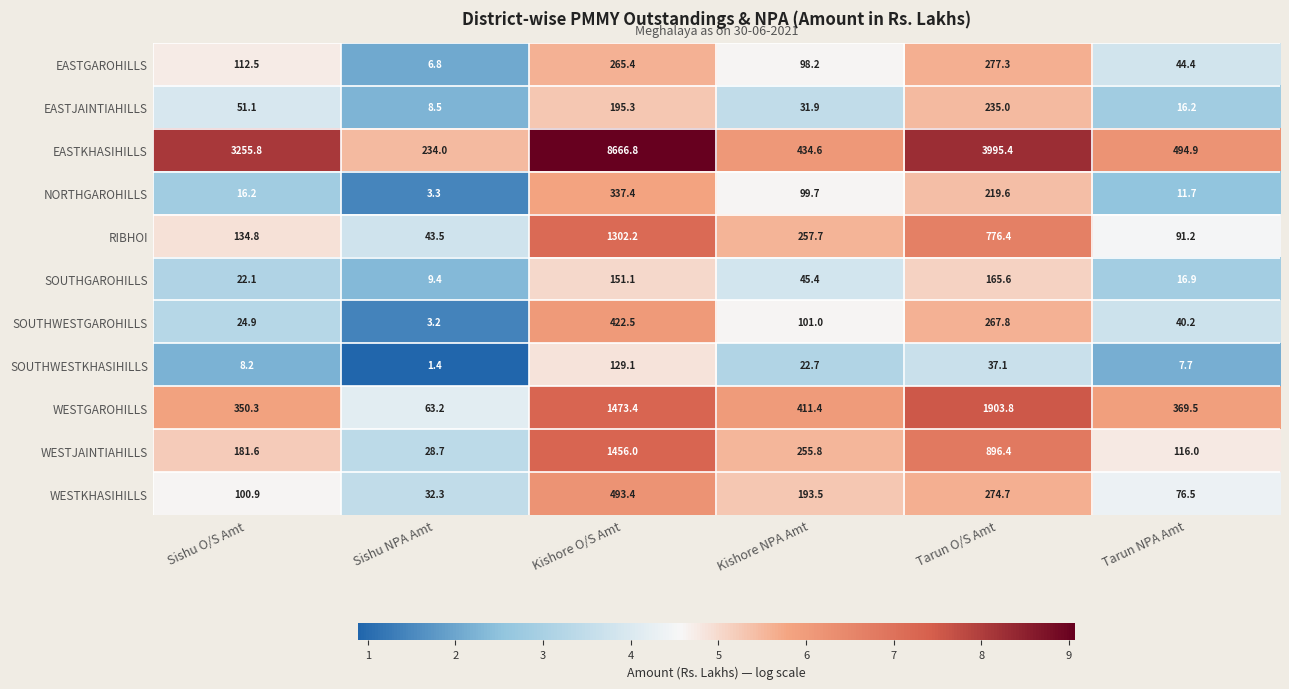

At how many categories does at least one series exceed 2?

6